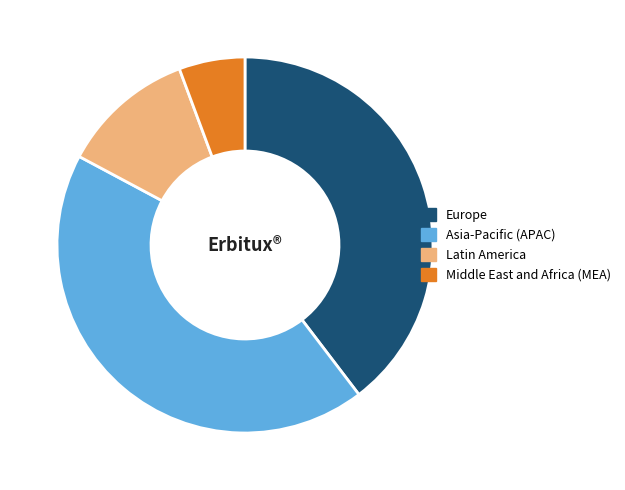

What is the ratio of the value at Asia-Pacific (APAC) to the value at Latin America?

3.7